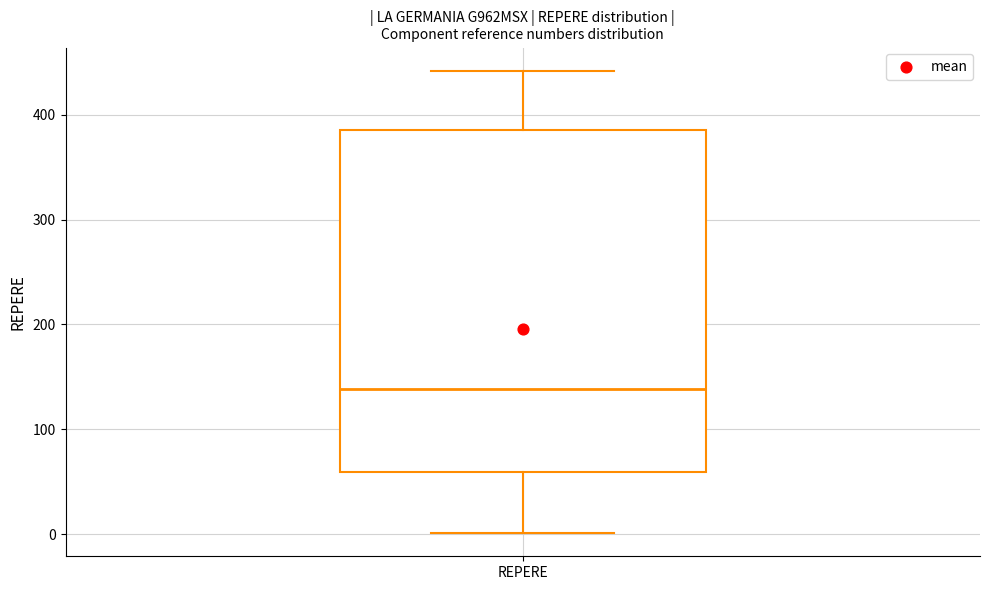

Where does the lower whisker of the box for REPERE end on the y-axis? The values are not printed on the chart, so give them approximately, as read against the axis.

0